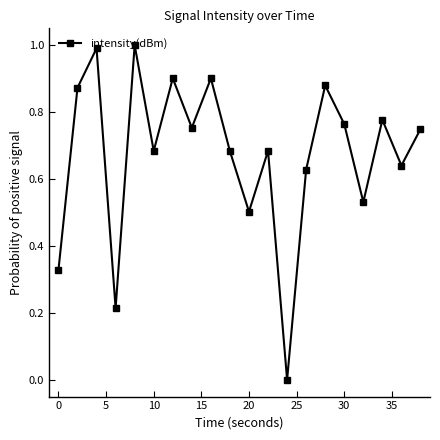

True or false: the data has more than 0 interior local peaks.

True